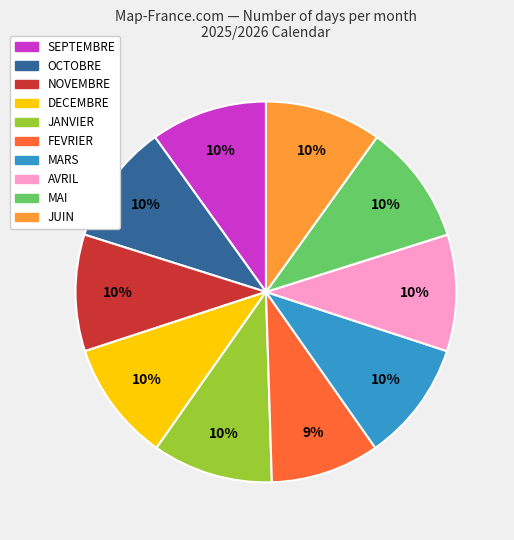

Which category has the smallest portion of the pie?

FEVRIER